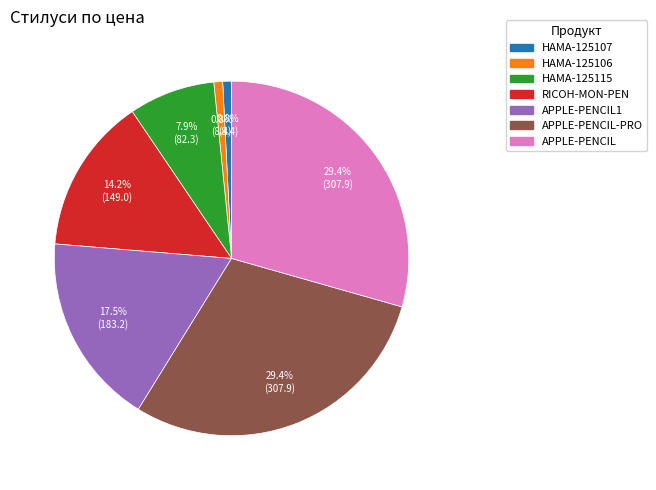

Does any single category account for the majority?

No